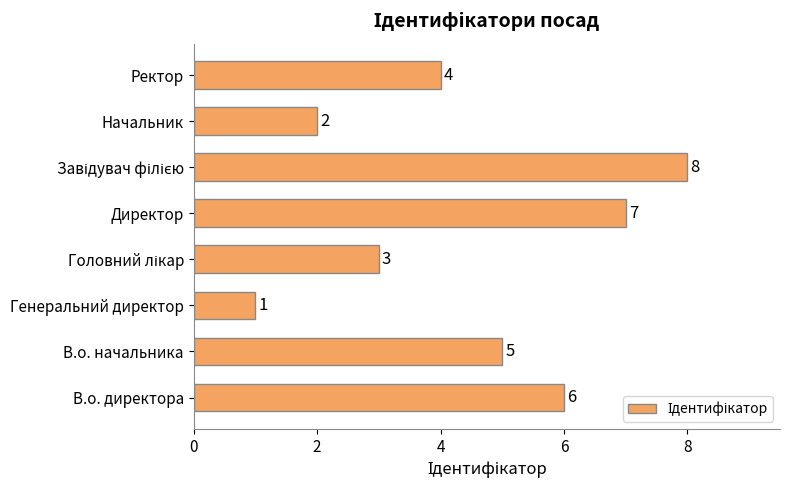

What is the minimum value shown in the chart?

1